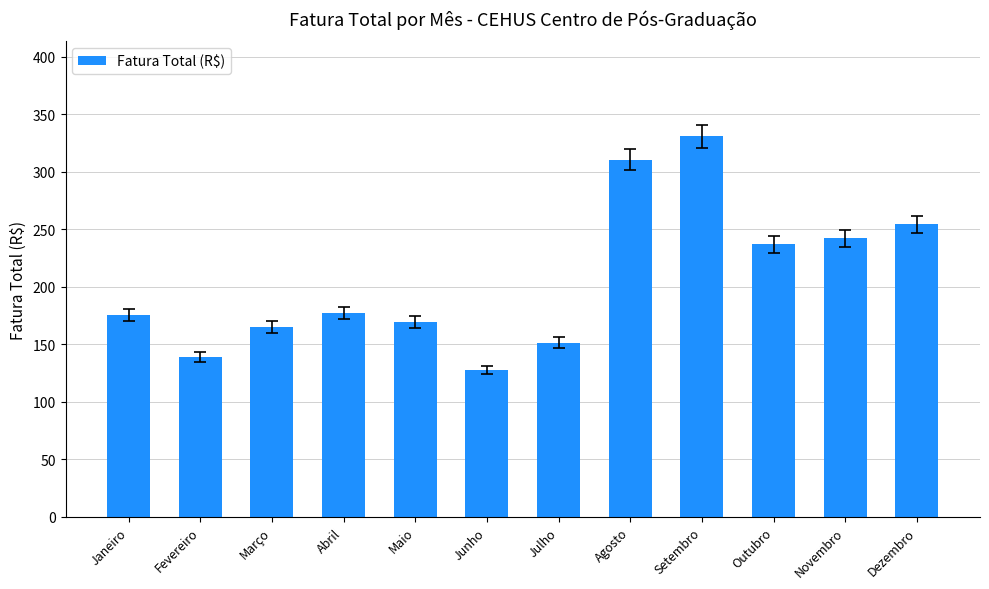

What is the maximum value shown in the chart?

330.9